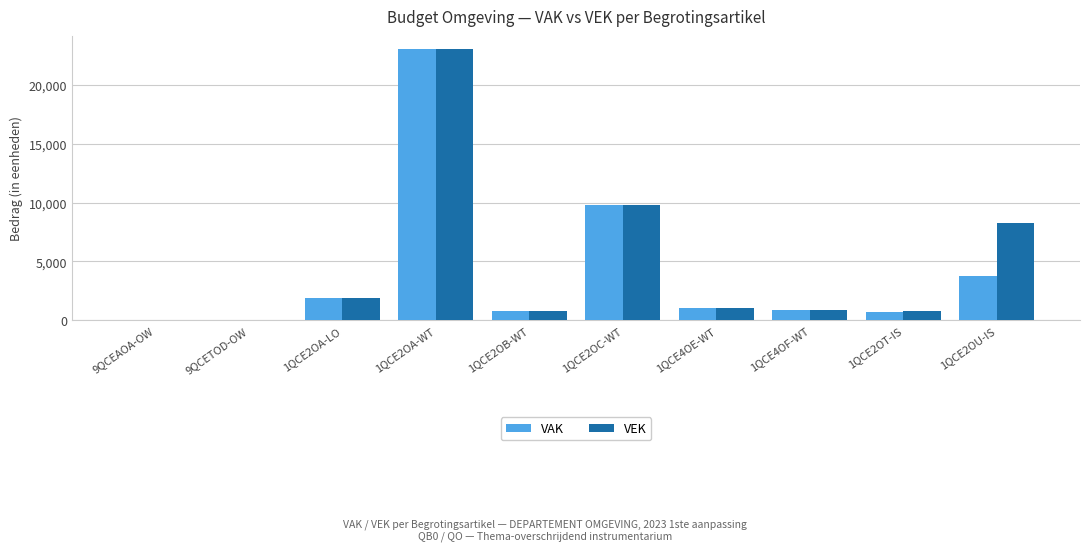

Is the value of VAK at 1QCE2OA-WT greater than the value of VEK at 1QCE4OF-WT?

Yes